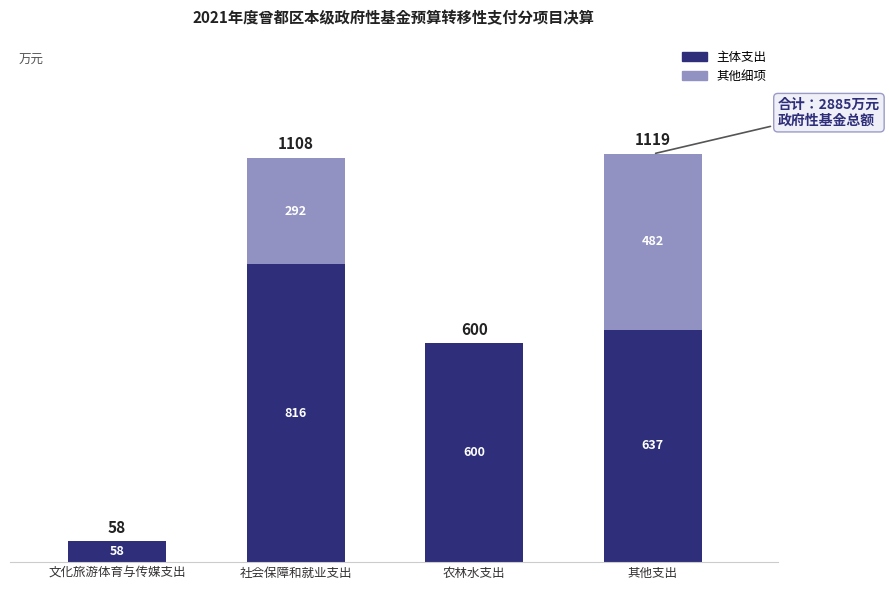

Reading right to left, list the values for the 主体支出 series.

其他支出=637	农林水支出=600	社会保障和就业支出=816	文化旅游体育与传媒支出=58